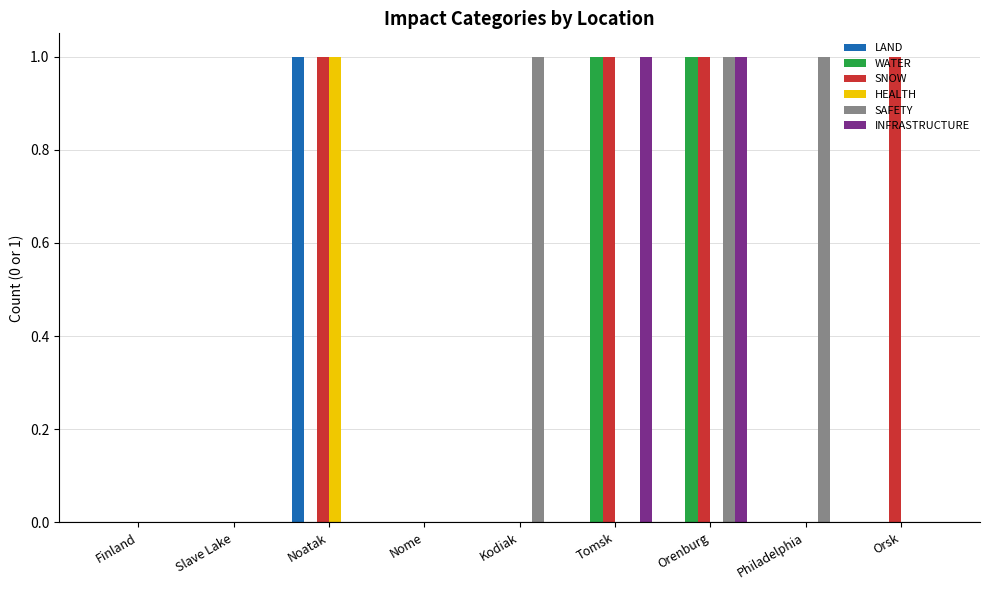

Which series changed the most between Nome and Kodiak?

SAFETY